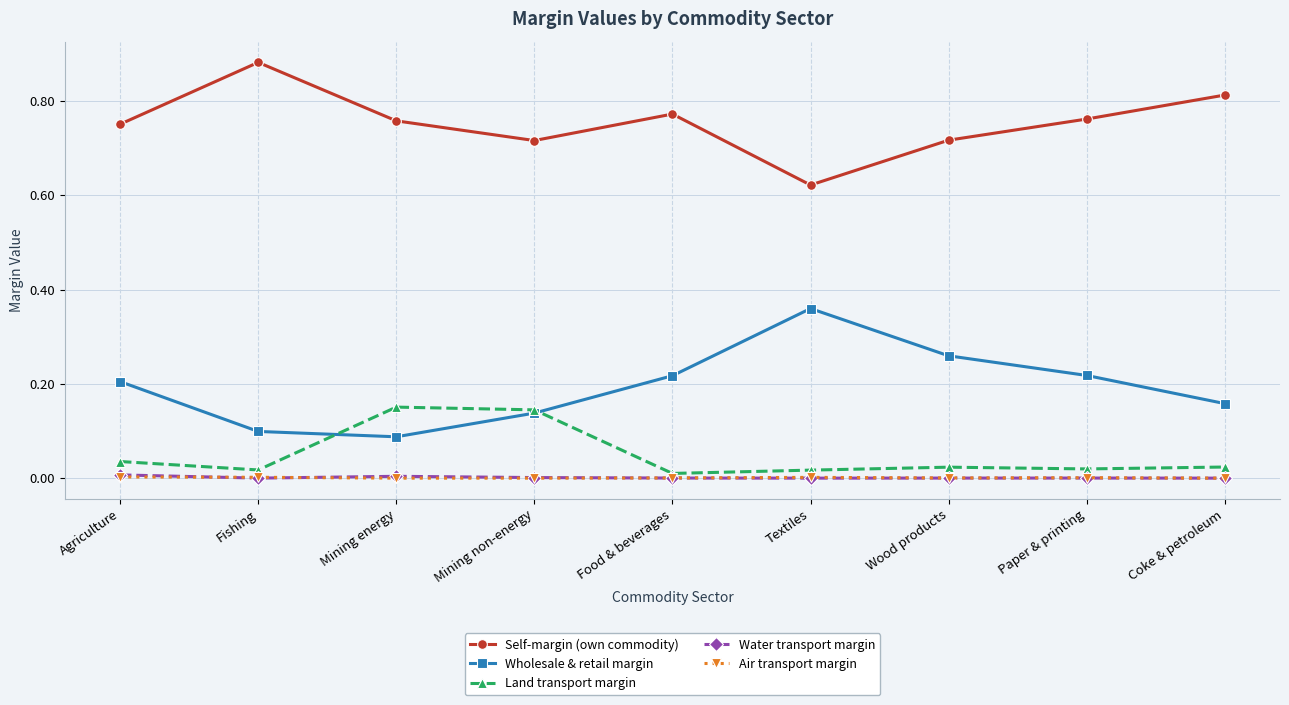

At which label does Wholesale & retail margin reach its peak?

Textiles